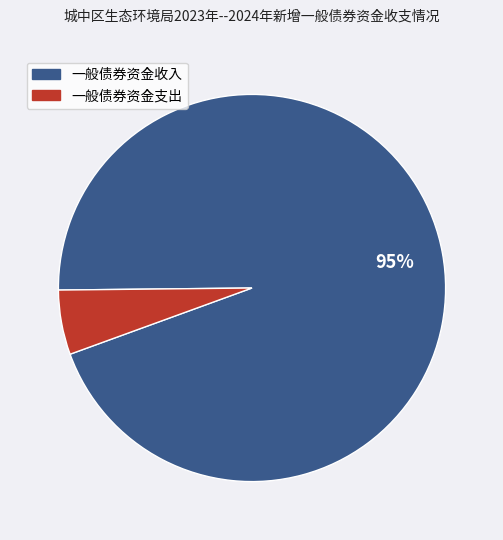

To the nearest percent, what is the average slice percentage?

50%